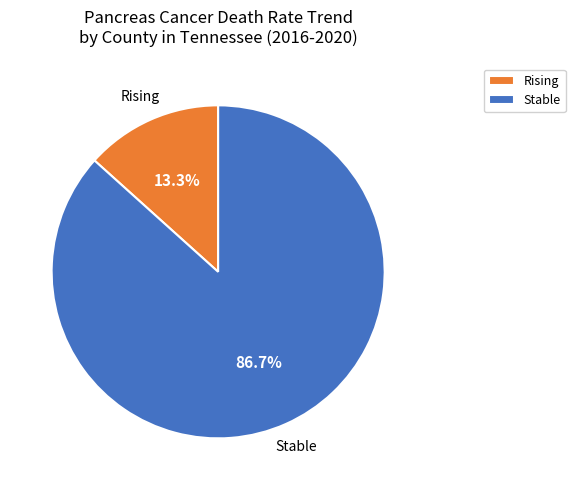

How much of the chart is everything except Rising?

86.7%